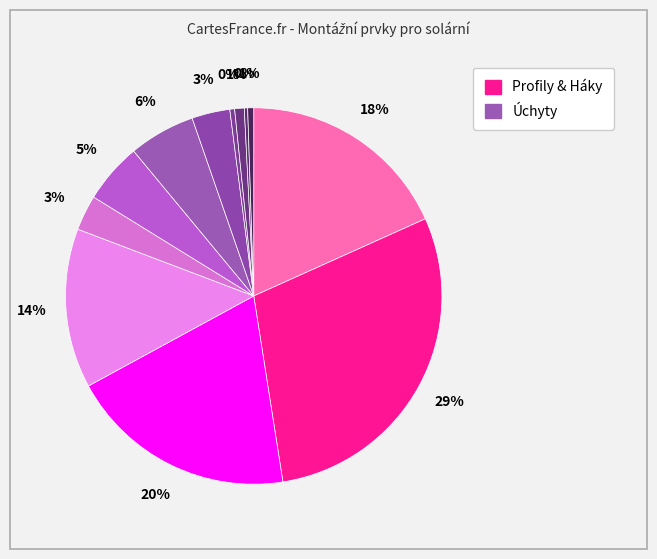

How many slices are in this pie chart?

12